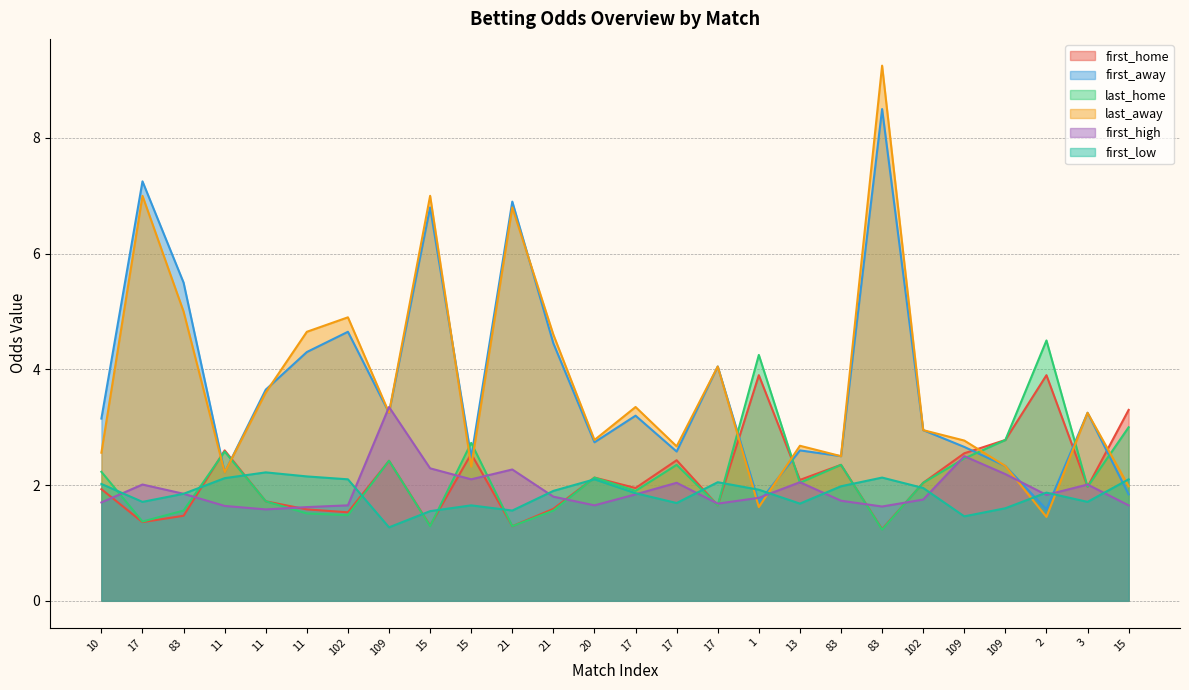

Is the value of last_home at 11 greater than the value of first_home at 3?

Yes